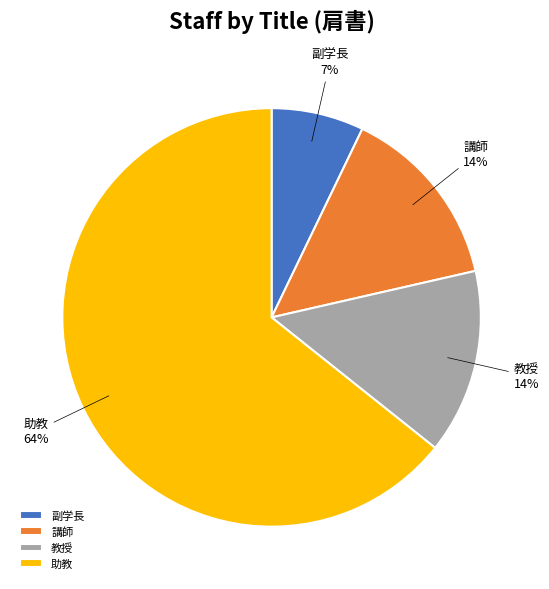

How many slices are in this pie chart?

4